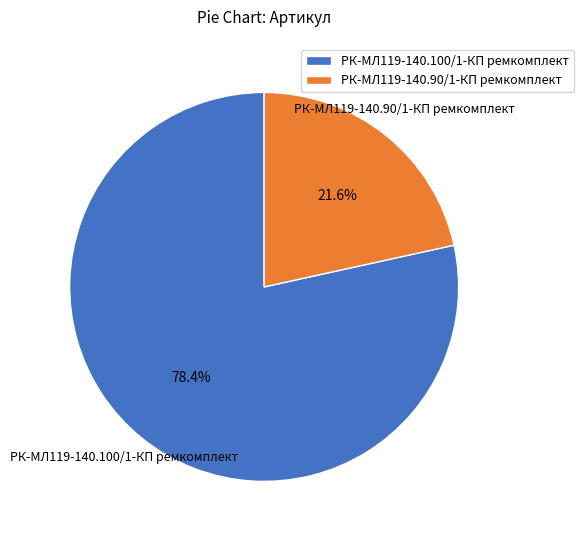

Do РК-МЛ119-140.90/1-КП ремкомплект and РК-МЛ119-140.100/1-КП ремкомплект together represent more than half of the pie?

Yes